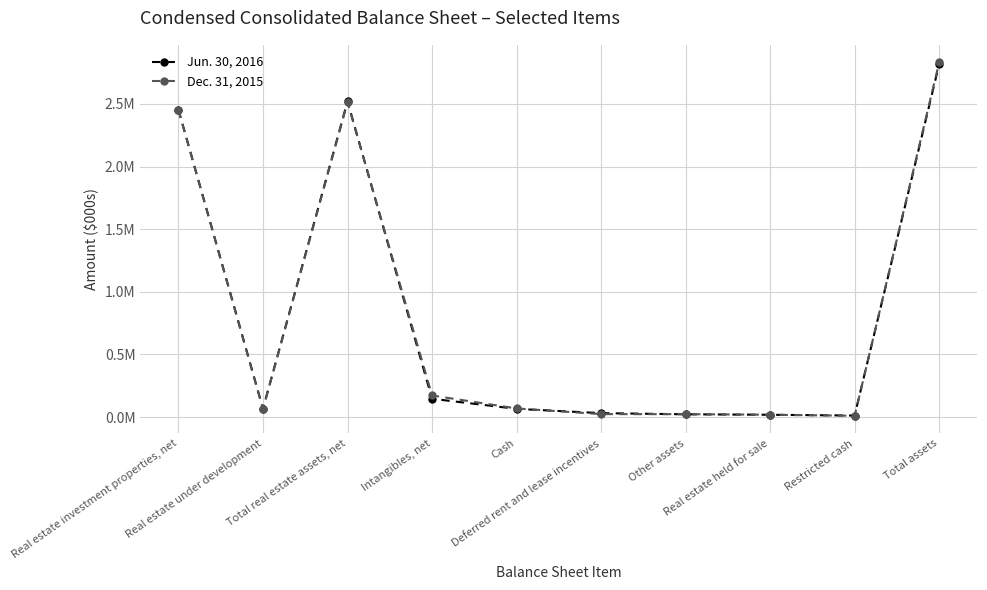

At which label does Dec. 31, 2015 first exceed 68922?

Real estate investment properties, net